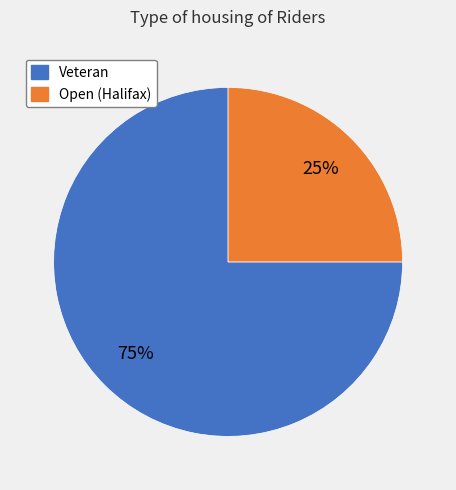

The Veteran slice represents 75% of the pie. True or false?

True